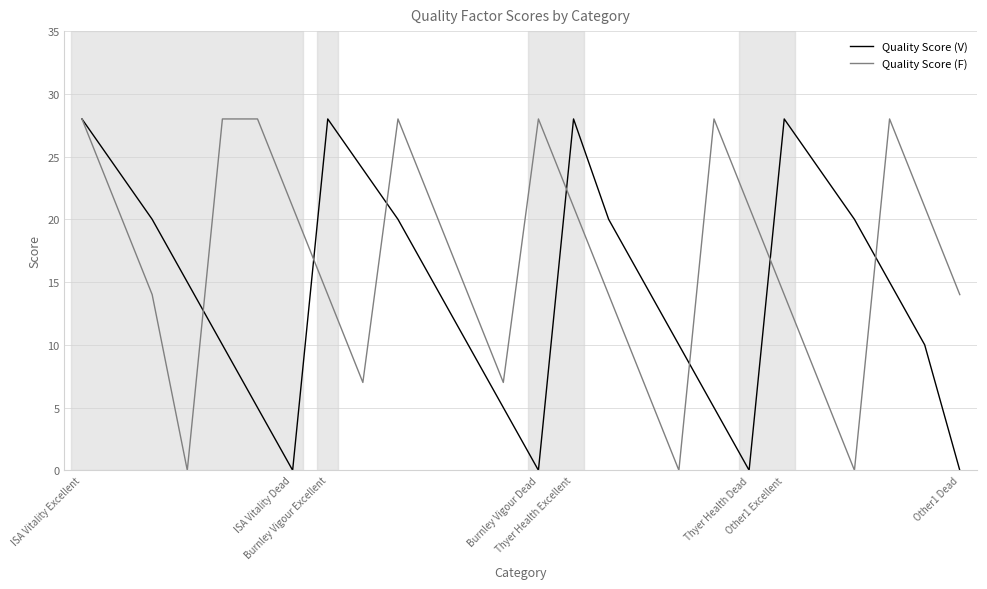

What is the greatest value displayed?

28